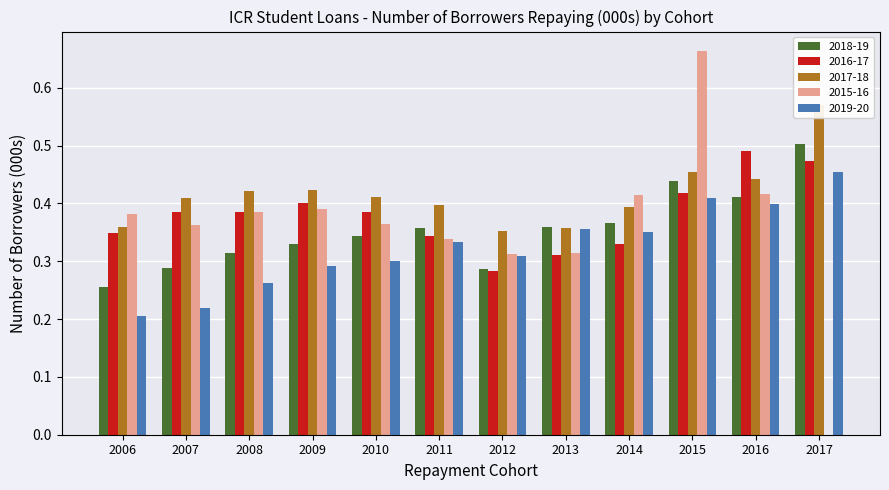

At which category is the sum across all series the highest?

2015